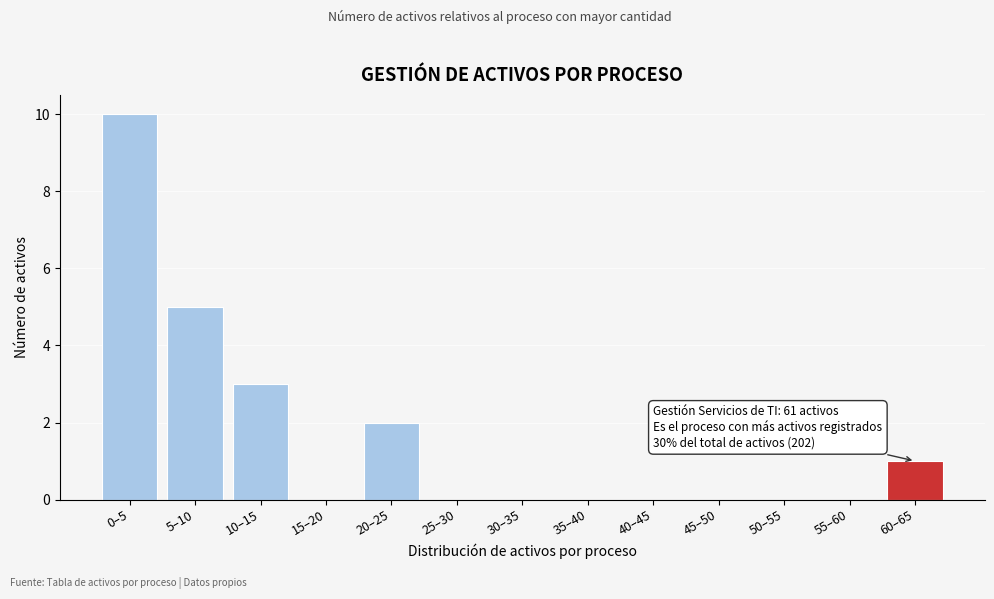

Reading left to right, extract all data points from this chart.

0–5=10	5–10=5	10–15=3	15–20=0	20–25=2	25–30=0	30–35=0	35–40=0	40–45=0	45–50=0	50–55=0	55–60=0	60–65=1